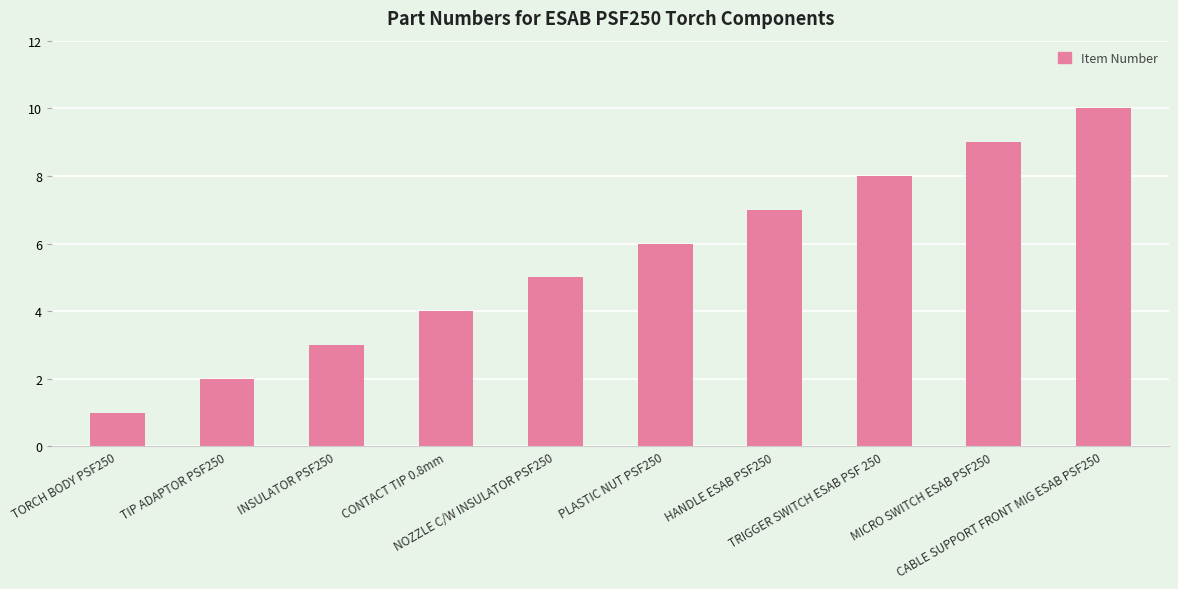

What is the sum of all values?

55